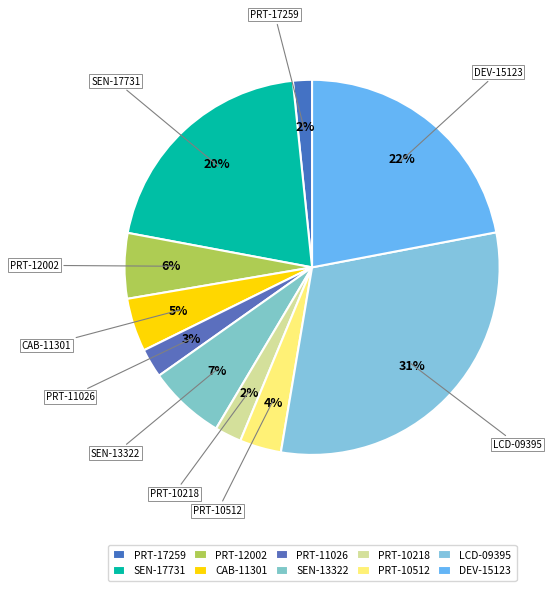

How many slices are in this pie chart?

10